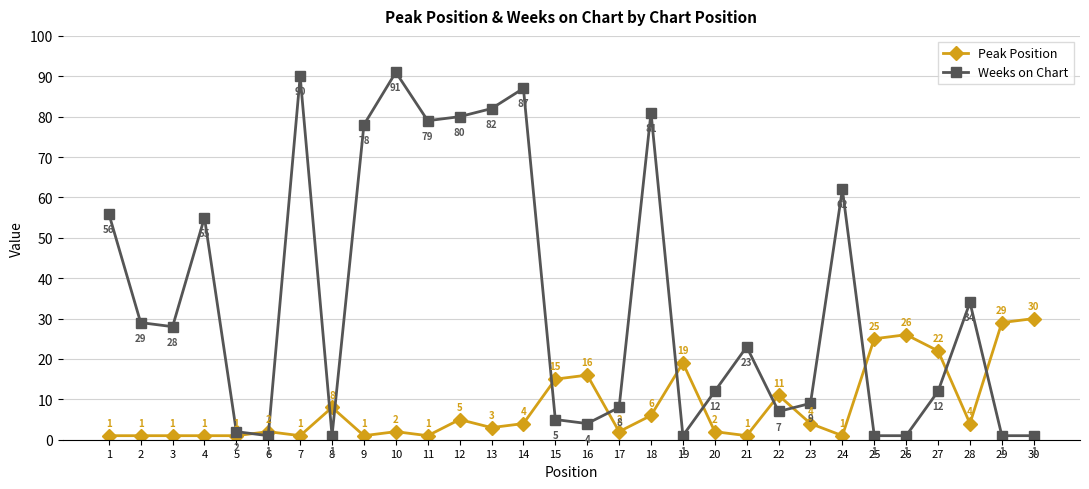

The value of Weeks on Chart at 21 is 23. True or false?

True